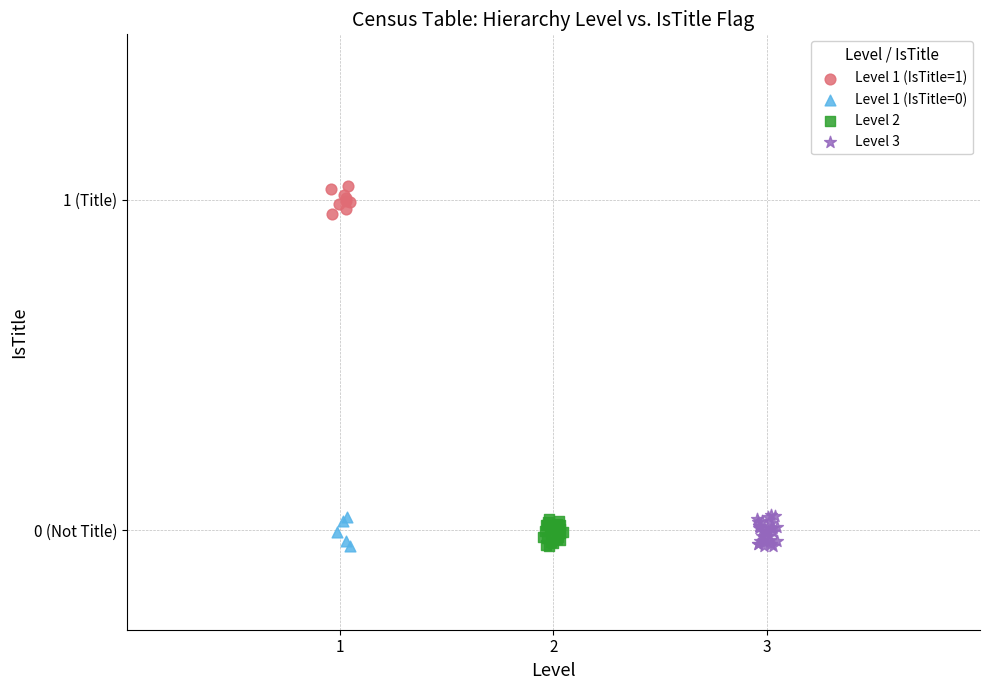

Which series contains the highest Y value?

Level 1 (IsTitle=1)